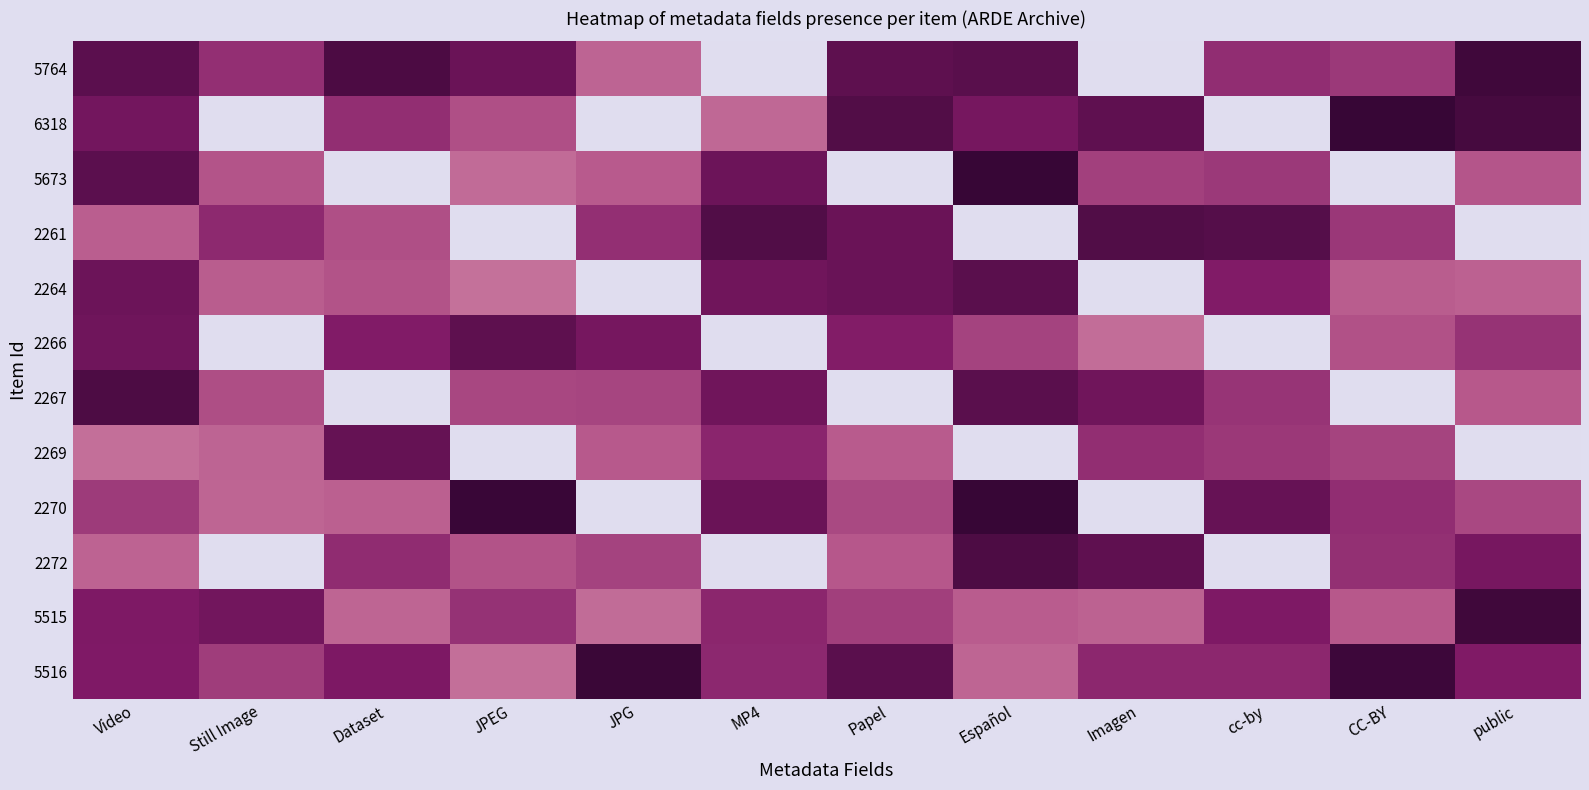

Reading left to right, list all the values displayed in this chart.

5764: Video=0.9	Still Image=0.7	Dataset=0.9	JPEG=0.8	JPG=0.5	MP4=0.0	Papel=0.9	Español=0.9	Imagen=0.0	cc-by=0.7	CC-BY=0.6	public=1.0
6318: Video=0.8	Still Image=0.0	Dataset=0.7	JPEG=0.5	JPG=0.0	MP4=0.4	Papel=0.9	Español=0.8	Imagen=0.9	cc-by=0.0	CC-BY=1.0	public=0.9
5673: Video=0.9	Still Image=0.5	Dataset=0.0	JPEG=0.4	JPG=0.5	MP4=0.8	Papel=0.0	Español=1.0	Imagen=0.6	cc-by=0.6	CC-BY=0.0	public=0.5
2261: Video=0.5	Still Image=0.7	Dataset=0.5	JPEG=0.0	JPG=0.7	MP4=0.9	Papel=0.8	Español=0.0	Imagen=0.9	cc-by=0.9	CC-BY=0.6	public=0.0
2264: Video=0.8	Still Image=0.5	Dataset=0.5	JPEG=0.4	JPG=0.0	MP4=0.8	Papel=0.8	Español=0.9	Imagen=0.0	cc-by=0.7	CC-BY=0.5	public=0.5
2266: Video=0.8	Still Image=0.0	Dataset=0.7	JPEG=0.9	JPG=0.8	MP4=0.0	Papel=0.7	Español=0.6	Imagen=0.4	cc-by=0.0	CC-BY=0.5	public=0.6
2267: Video=0.9	Still Image=0.5	Dataset=0.0	JPEG=0.6	JPG=0.6	MP4=0.8	Papel=0.0	Español=0.9	Imagen=0.8	cc-by=0.6	CC-BY=0.0	public=0.5
2269: Video=0.4	Still Image=0.5	Dataset=0.8	JPEG=0.0	JPG=0.5	MP4=0.7	Papel=0.5	Español=0.0	Imagen=0.7	cc-by=0.6	CC-BY=0.6	public=0.0
2270: Video=0.6	Still Image=0.5	Dataset=0.5	JPEG=1.0	JPG=0.0	MP4=0.8	Papel=0.6	Español=1.0	Imagen=0.0	cc-by=0.8	CC-BY=0.7	public=0.6
2272: Video=0.5	Still Image=0.0	Dataset=0.7	JPEG=0.5	JPG=0.6	MP4=0.0	Papel=0.5	Español=0.9	Imagen=0.9	cc-by=0.0	CC-BY=0.7	public=0.8
5515: Video=0.8	Still Image=0.8	Dataset=0.5	JPEG=0.6	JPG=0.4	MP4=0.7	Papel=0.6	Español=0.5	Imagen=0.5	cc-by=0.8	CC-BY=0.5	public=1.0
5516: Video=0.7	Still Image=0.6	Dataset=0.8	JPEG=0.4	JPG=1.0	MP4=0.7	Papel=0.9	Español=0.4	Imagen=0.7	cc-by=0.7	CC-BY=1.0	public=0.7